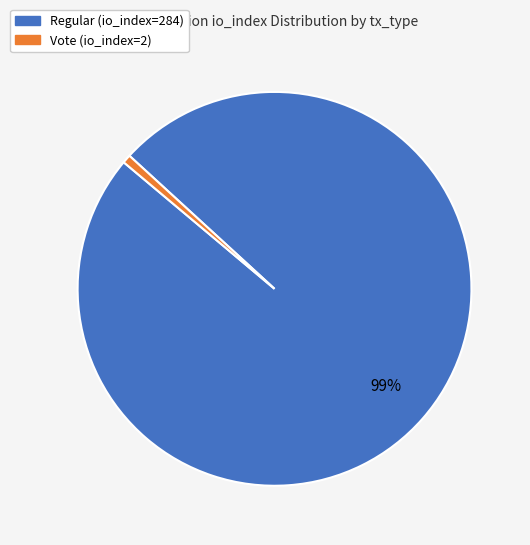

Which has a higher value, Regular (io_index=284) or Vote (io_index=2)?

Regular (io_index=284)